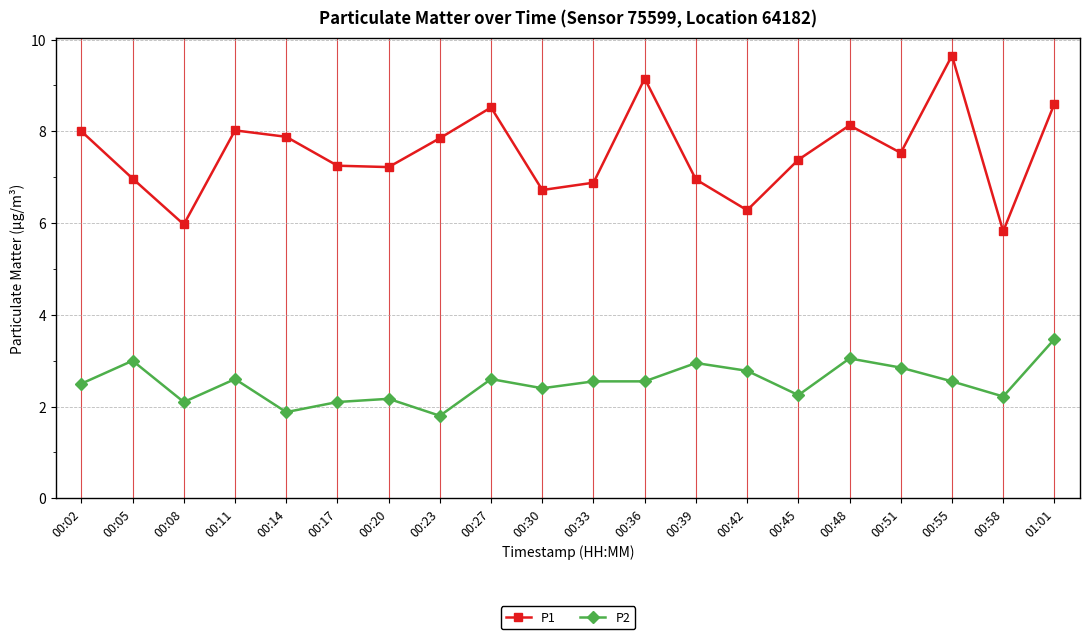

Between 00:42 and 00:55, which series saw the biggest shift?

P1